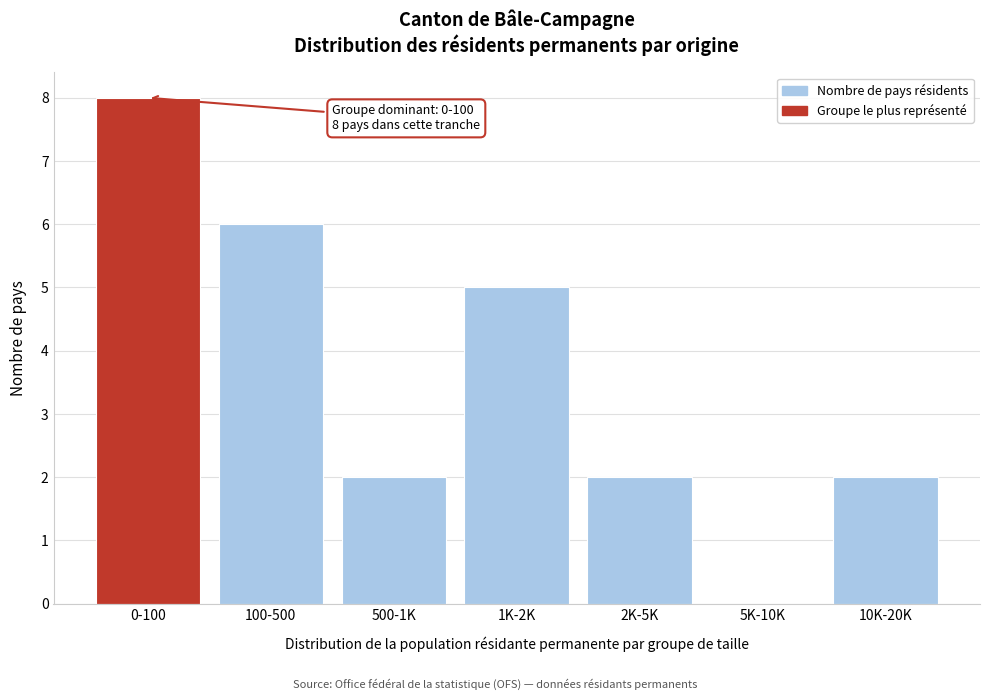

Reading right to left, list all the values displayed in this chart.

10K-20K=2	5K-10K=0	2K-5K=2	1K-2K=5	500-1K=2	100-500=6	0-100=8